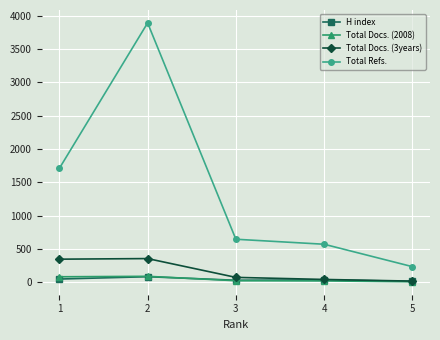

Rank the categories by Total Refs. value from lowest to highest.

5, 4, 3, 1, 2